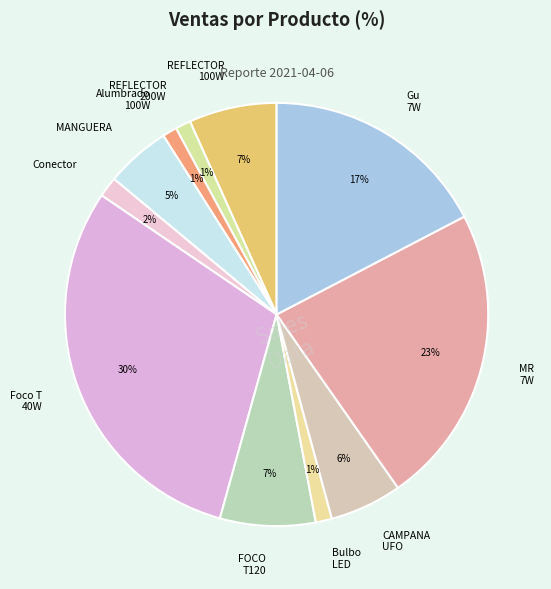

Does Bulbo LED account for over 50% of the chart?

No